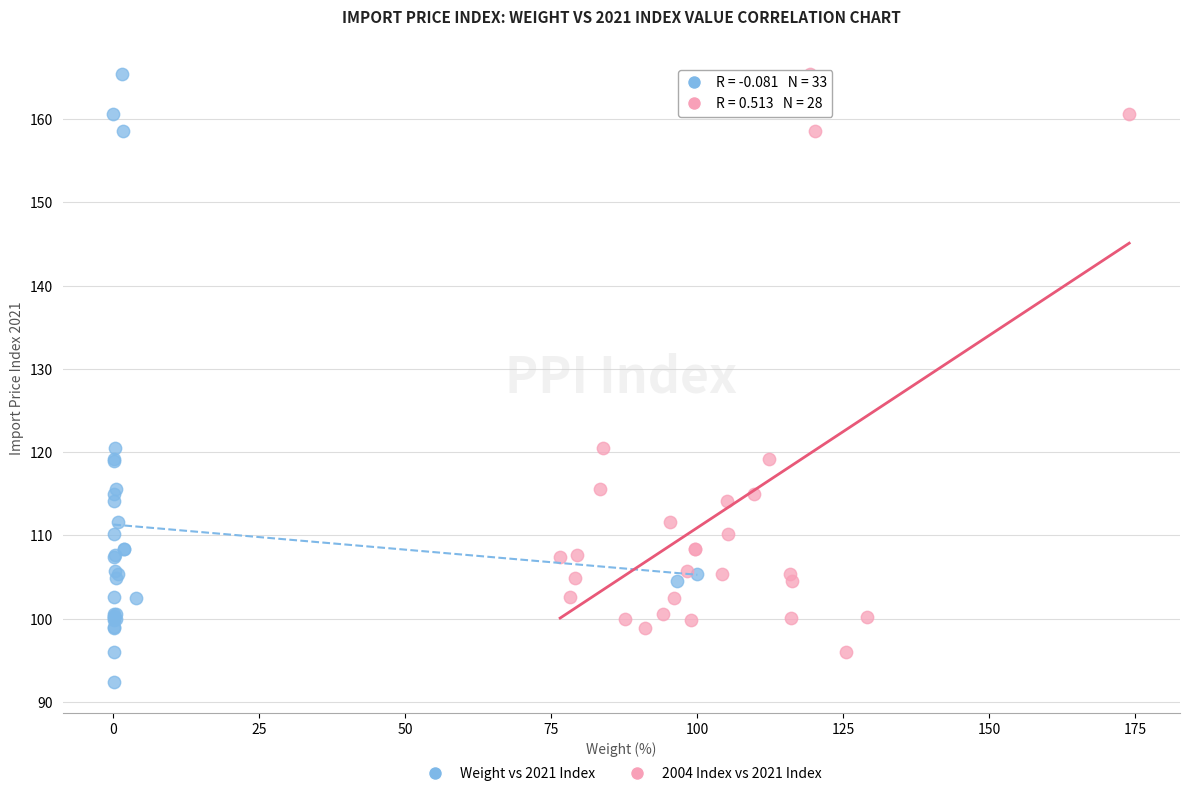

Which series has the widest spread of Y values?

Weight vs 2021 Index